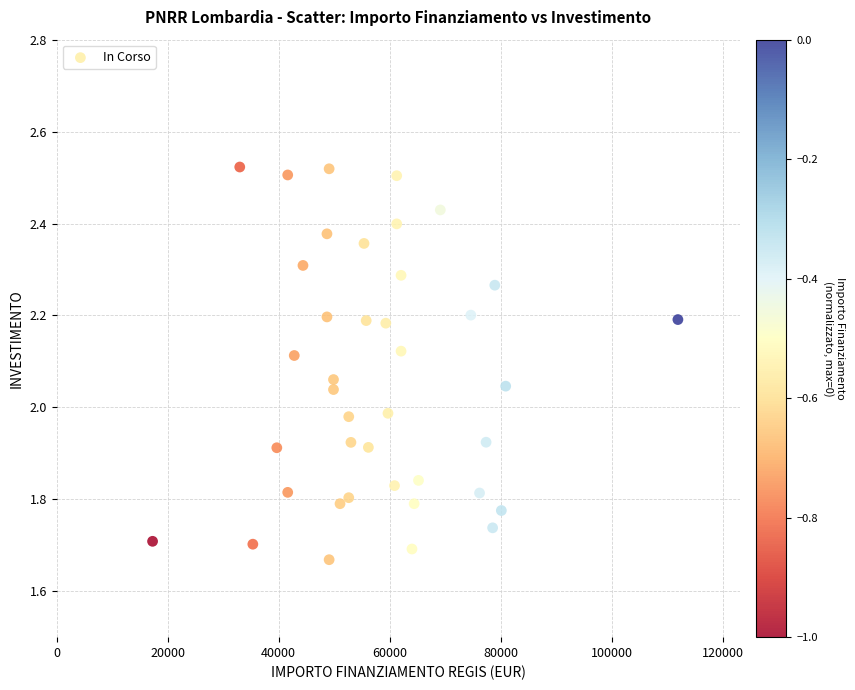

What is the range of X values (max minus min)?

94665.7